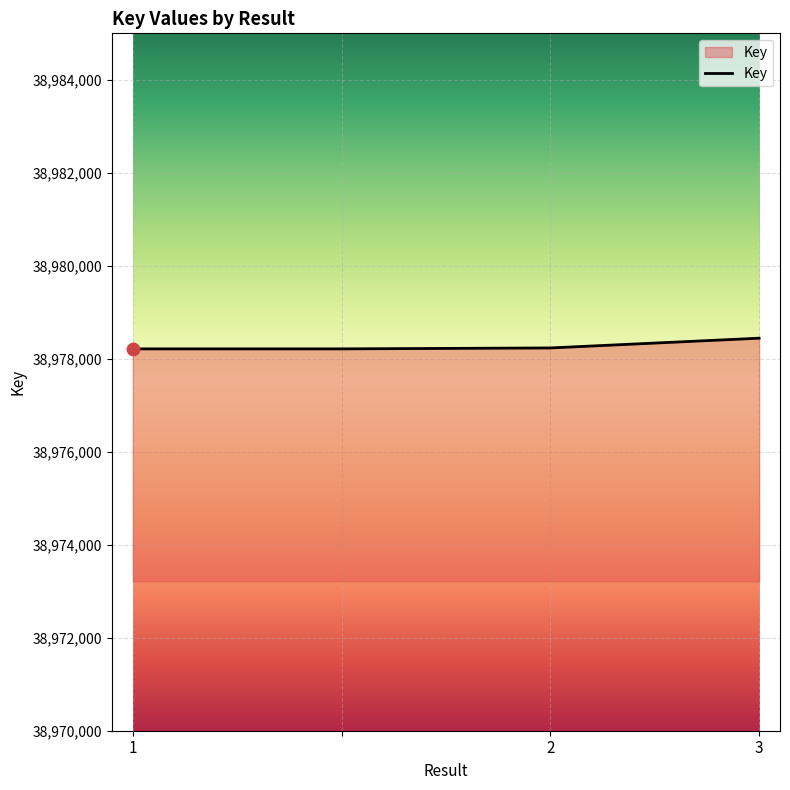

True or false: the data has more than 2 interior local peaks.

False